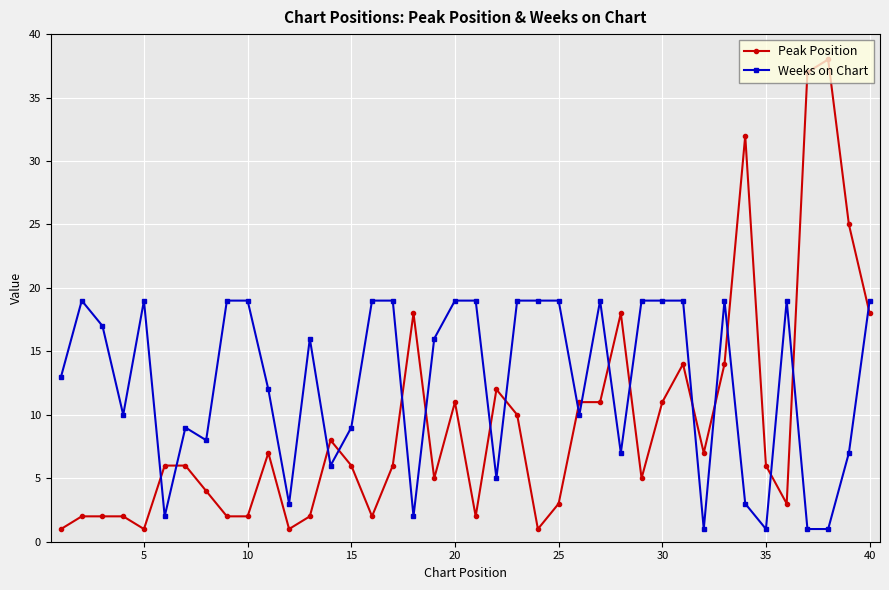

Reading left to right, list all the values displayed in this chart.

Peak Position: 1	2	2	2	1	6	6	4	2	2	7	1	2	8	6	2	6	18	5	11	2	12	10	1	3	11	11	18	5	11	14	7	14	32	6	3	37	38	25	18
Weeks on Chart: 13	19	17	10	19	2	9	8	19	19	12	3	16	6	9	19	19	2	16	19	19	5	19	19	19	10	19	7	19	19	19	1	19	3	1	19	1	1	7	19